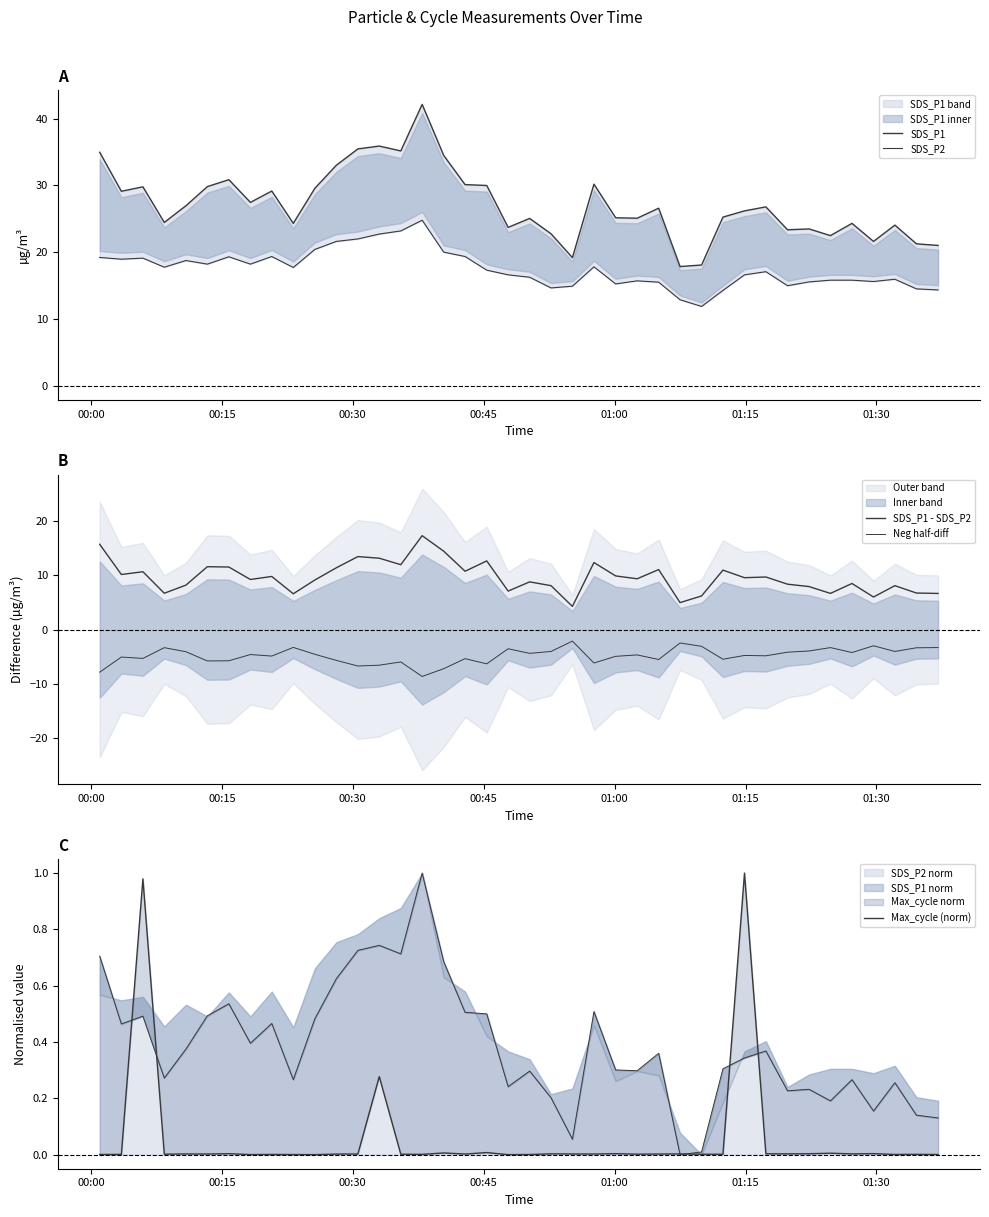

Is the value of SDS_P1 at 28 greater than the value of SDS_P2 at 30?

Yes